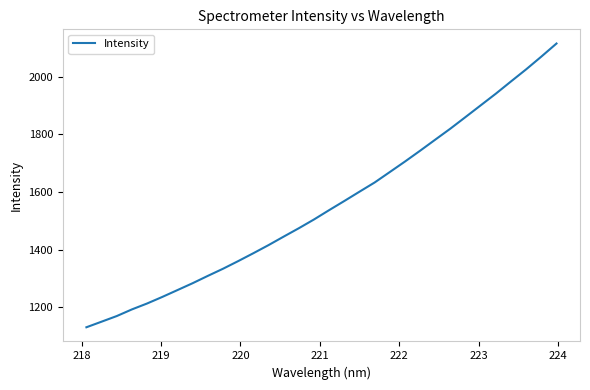

Reading left to right, transcribe all the data shown in this chart.

1130.0	1149.5	1169.0	1192.1	1212.7	1235.4	1259.3	1283.2	1308.6	1333.4	1359.9	1387.3	1415.5	1445.1	1474.2	1504.7	1537.2	1568.9	1601.2	1633.2	1669.5	1706.0	1743.6	1782.1	1820.5	1860.8	1901.4	1942.0	1984.5	2026.5	2070.6	2116.1